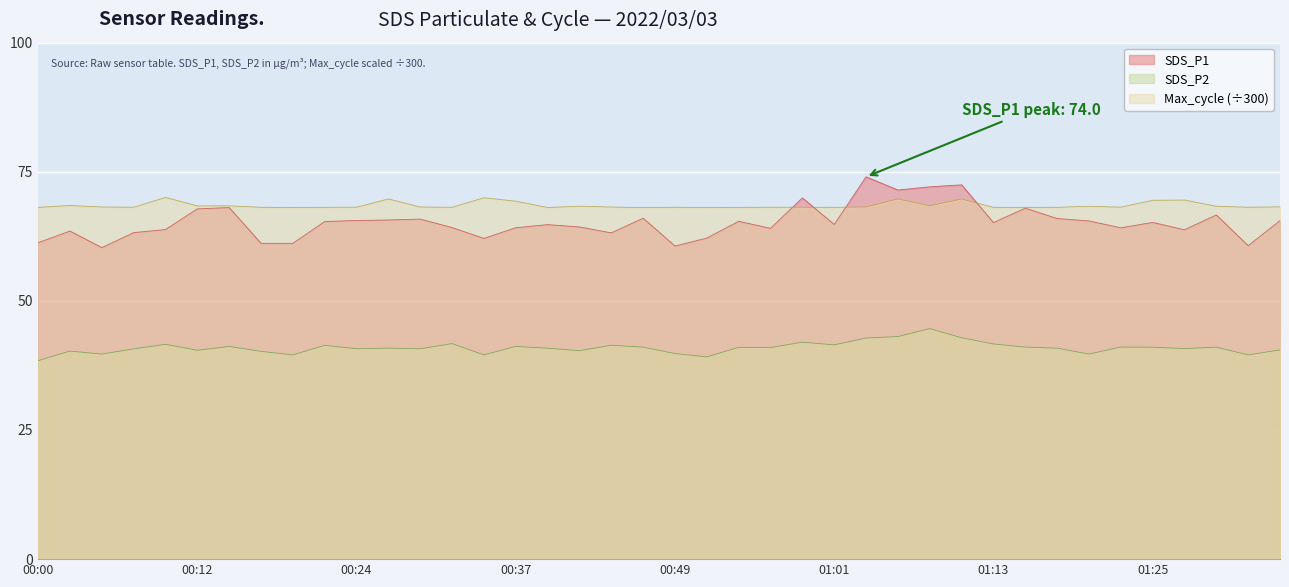

How many lines are shown in the chart?

3